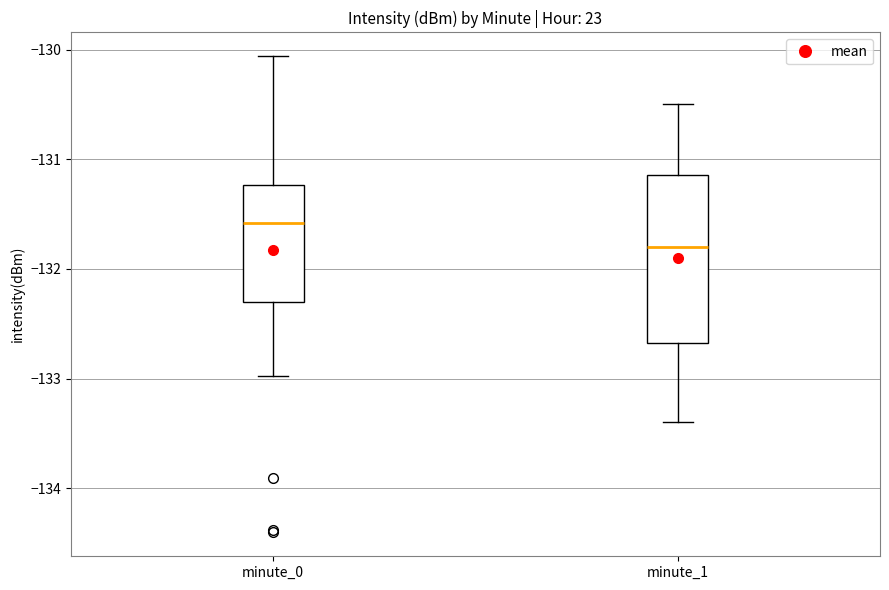

Which box's median line is the highest?

minute_0